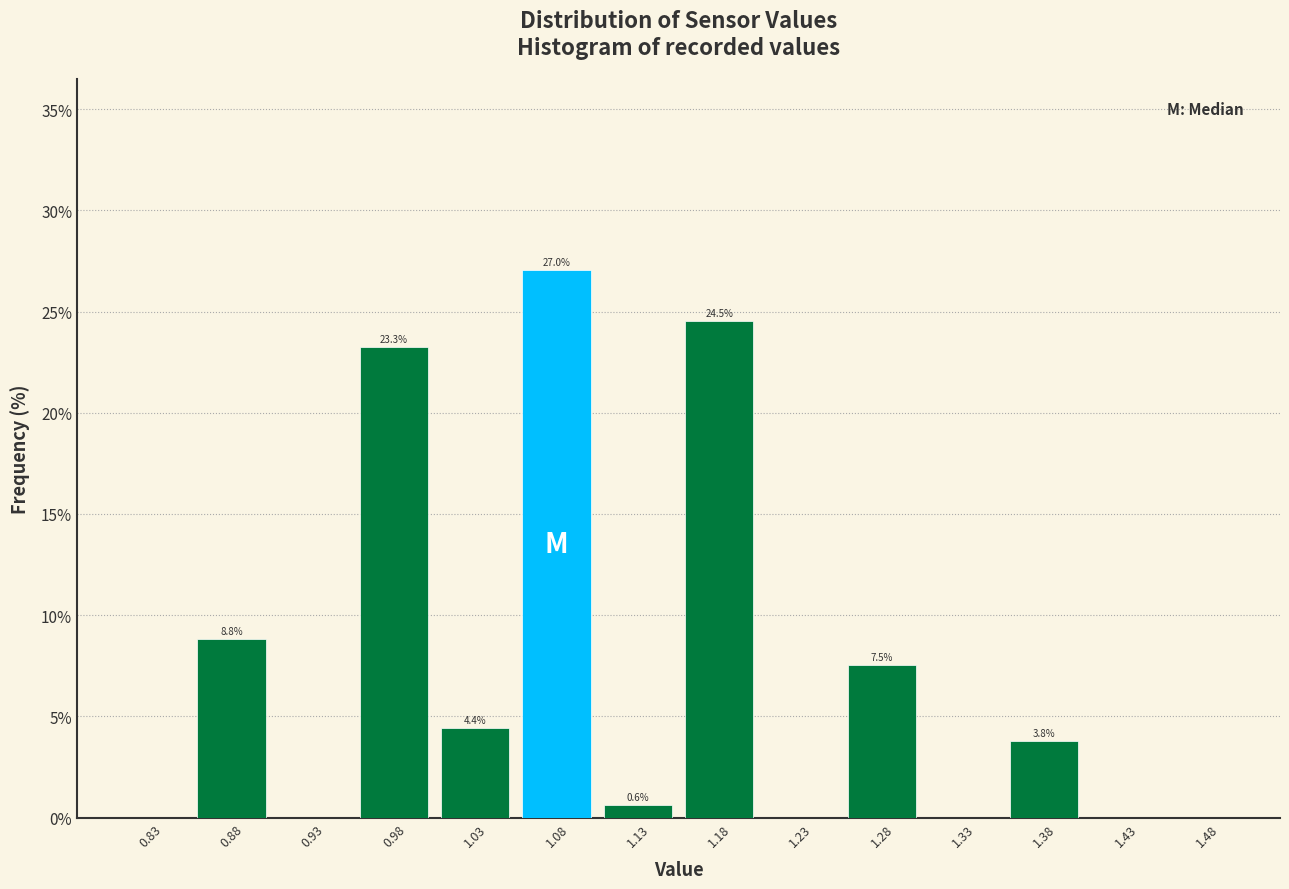

Over which range of the x-axis is the bar tallest?

1.05 to 1.10